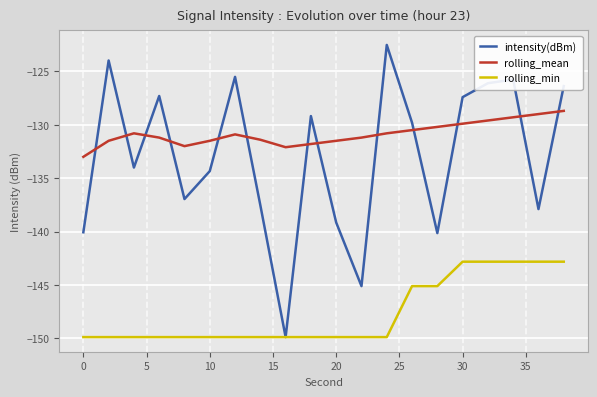

Which series has the largest range (max minus min)?

intensity(dBm)